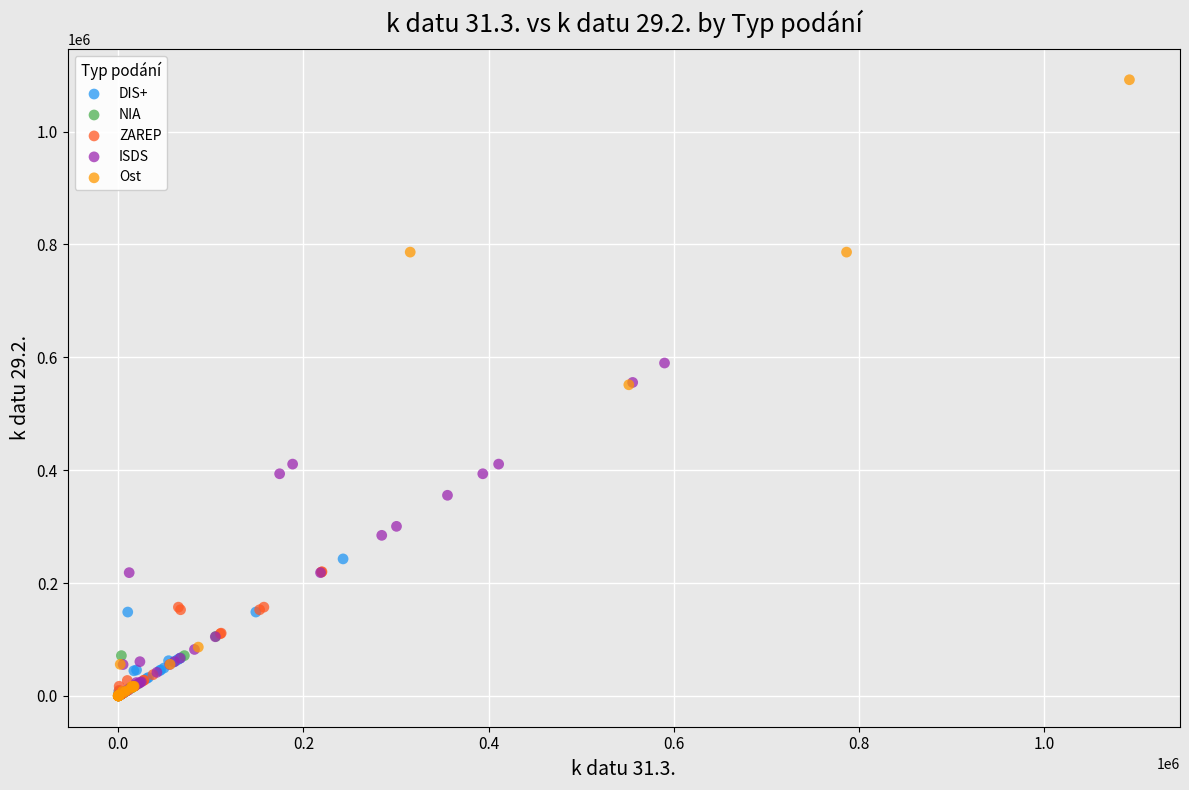

Which series has the widest spread of Y values?

Ost